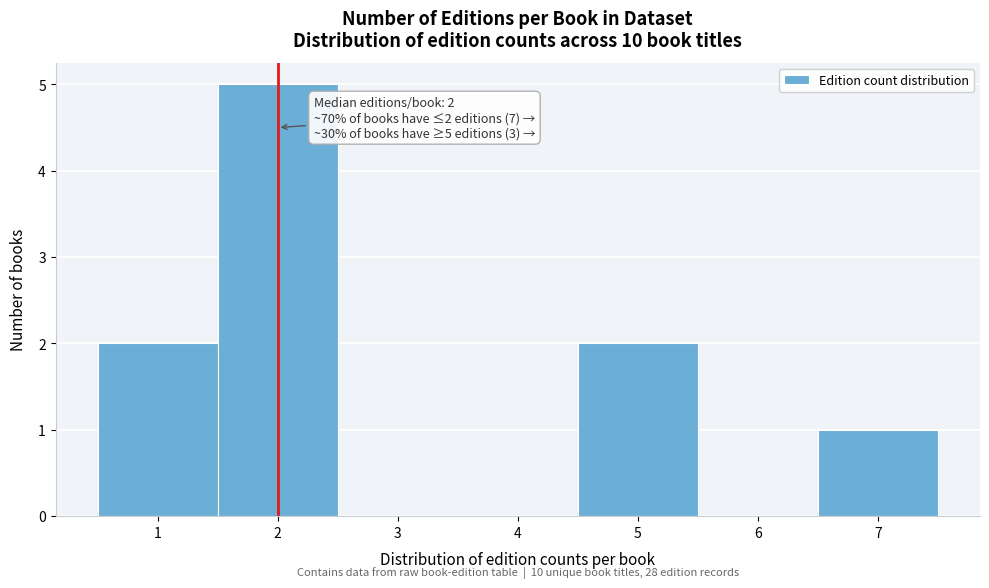

Which range on the x-axis has the tallest bar?

1.5 to 2.5